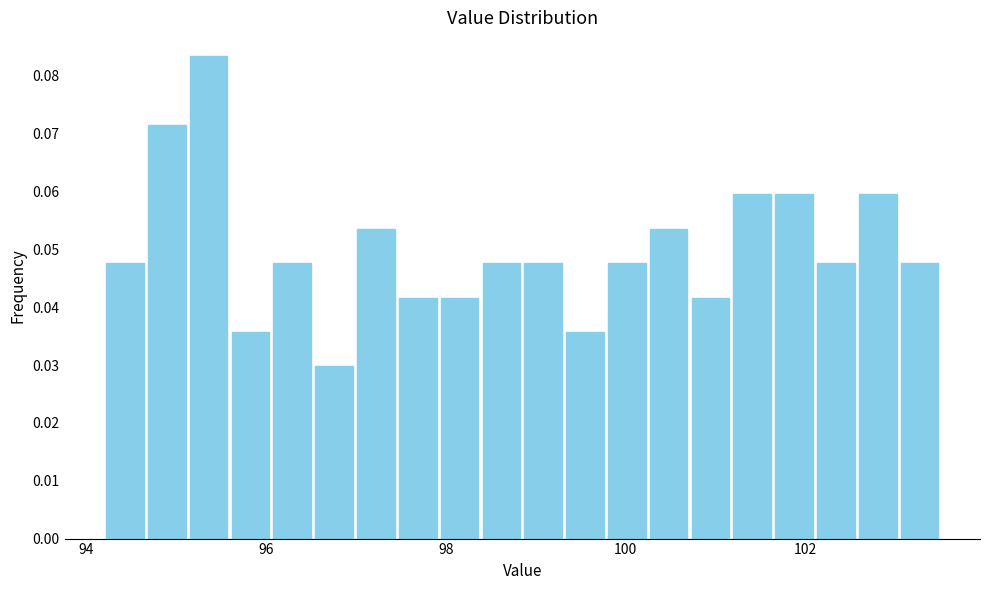

Around what value on the x-axis is the tallest bar? Give the approximate position of its centre, as read against the axis.

95.4